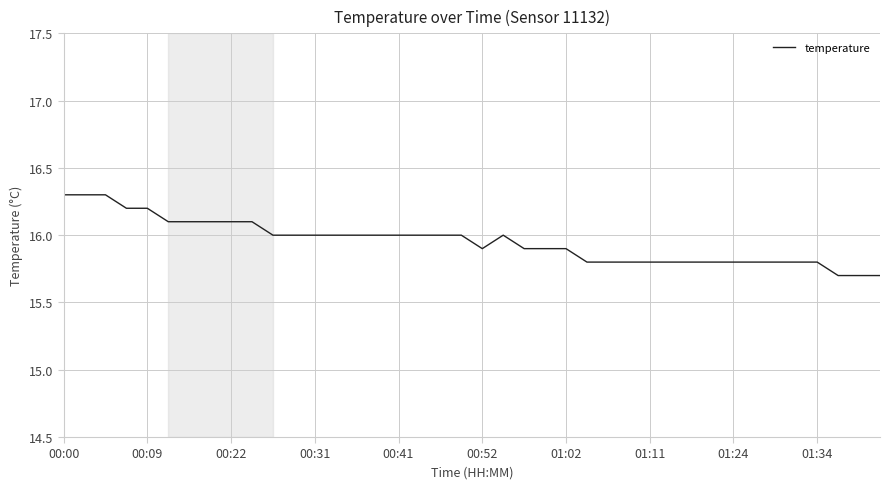

What is the difference between the maximum and minimum values?

0.6